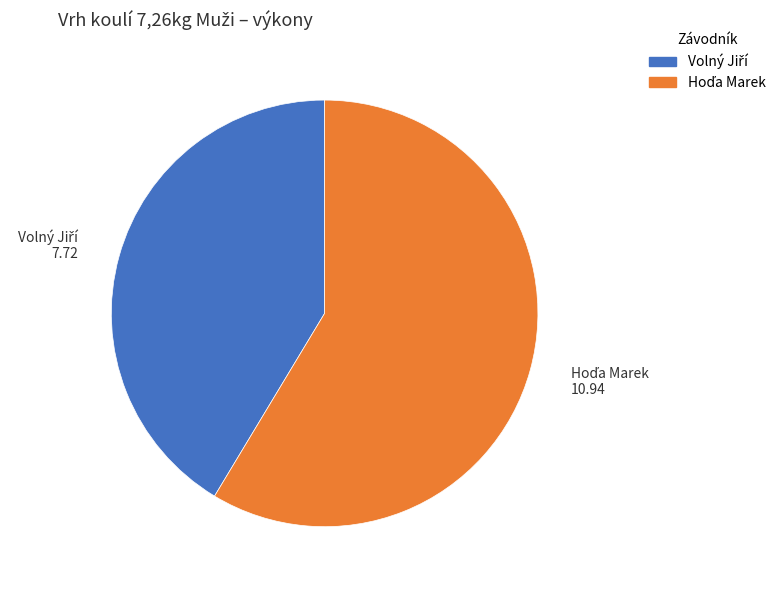

Is there any slice that represents more than half of the pie?

Yes